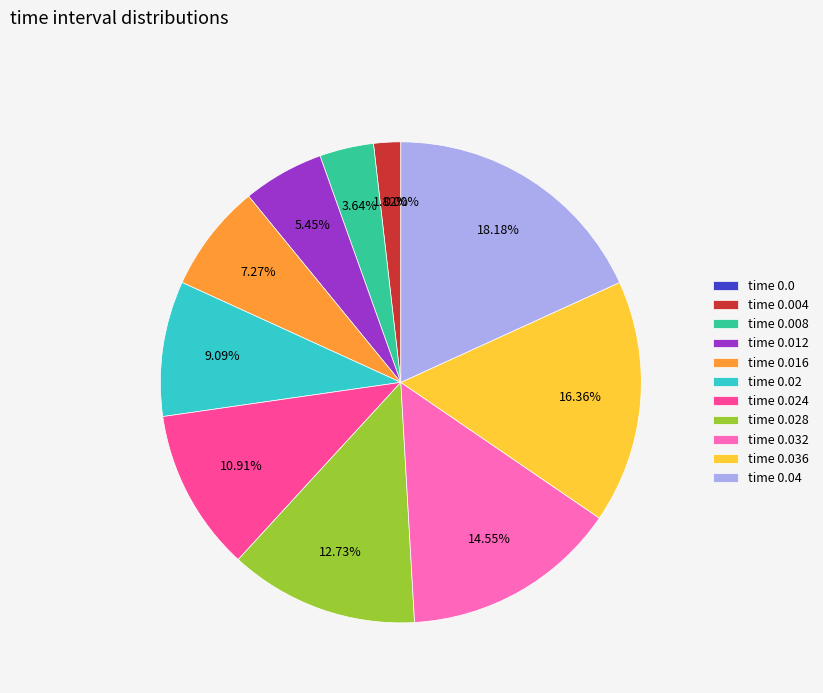

What is the total percentage of time 0.0 and time 0.024?

10.9%